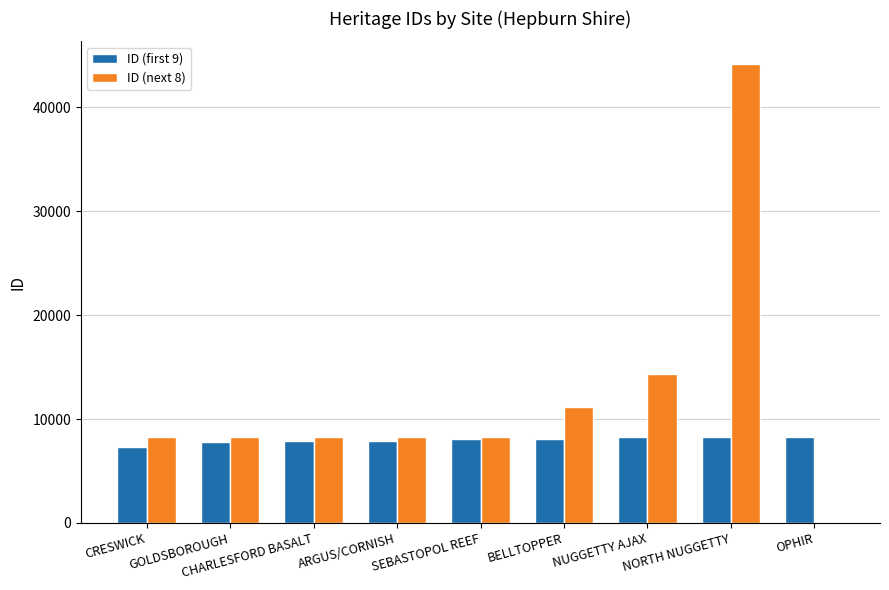

What is the maximum value shown in the chart?

44157